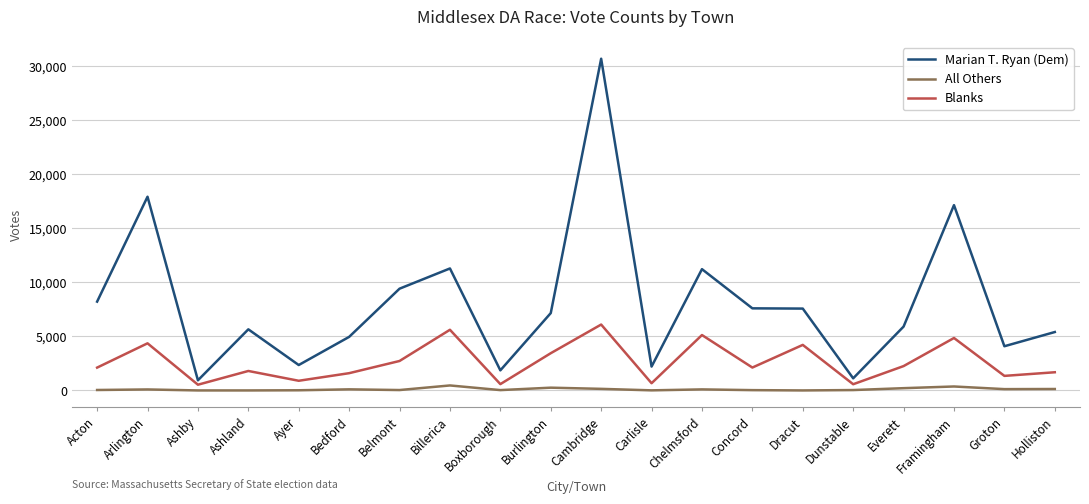

Rank the series by their average value, from lowest to highest.

All Others, Blanks, Marian T. Ryan (Dem)